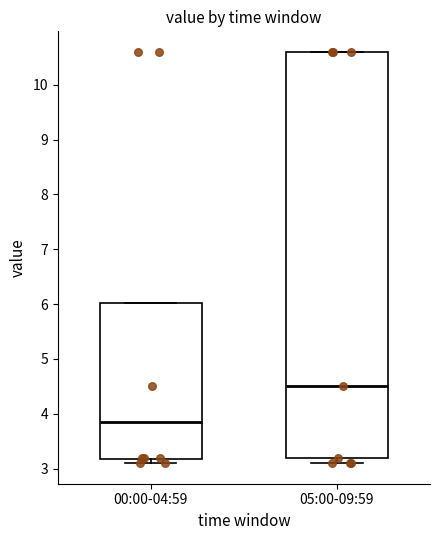

Comparing the boxes themselves (not the whiskers), which one is the tallest?

05:00-09:59